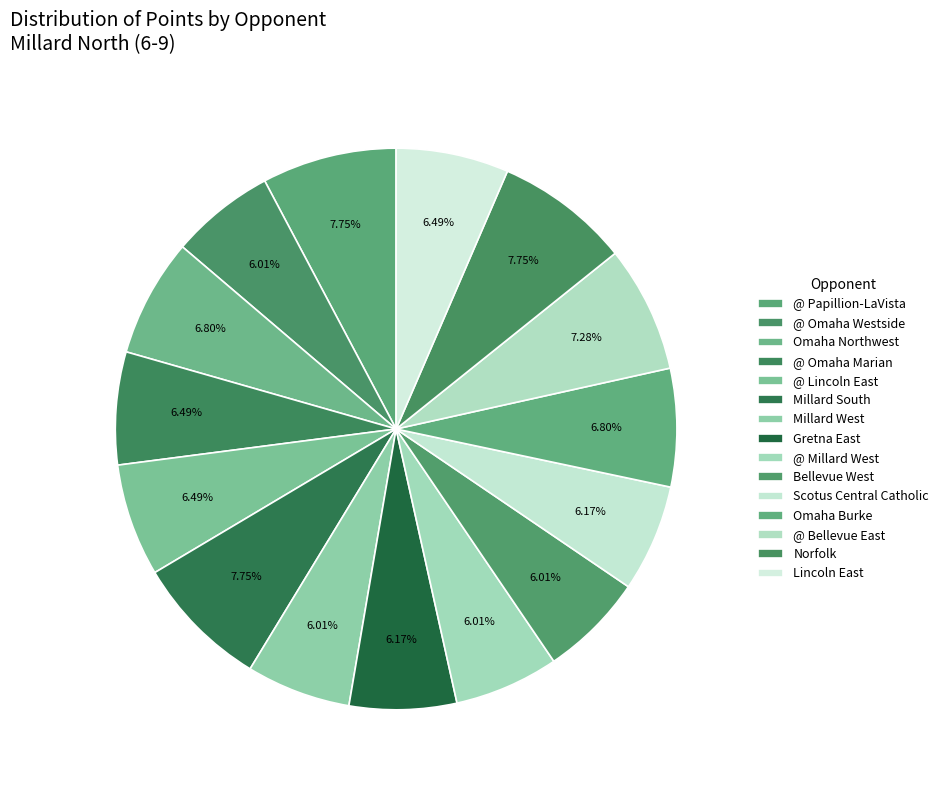

How many slices are in this pie chart?

15